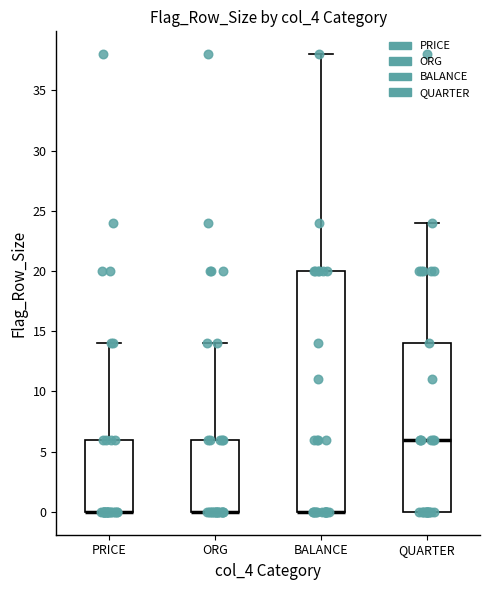

Which box is the tallest, from its lower edge to its upper edge?

BALANCE